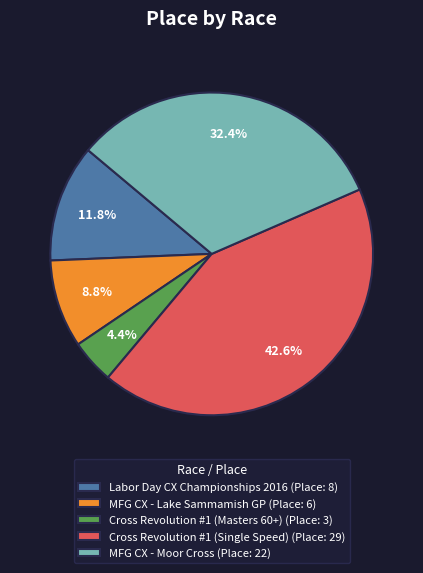

What is the largest slice in the pie chart?

Cross Revolution #1 (Single Speed)